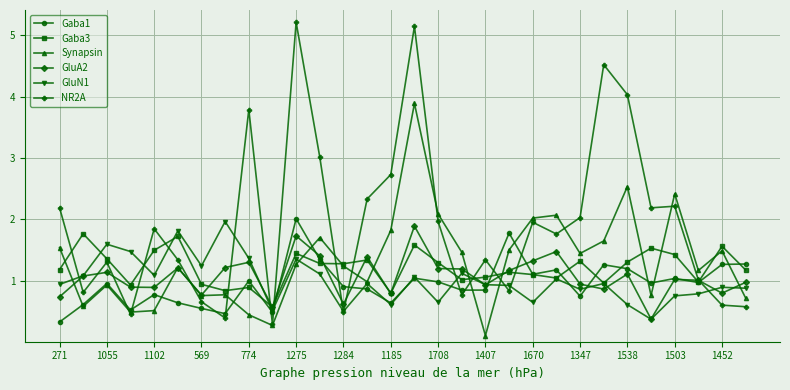

What is the value of the GluA2 point at the 7th from the left?

0.8